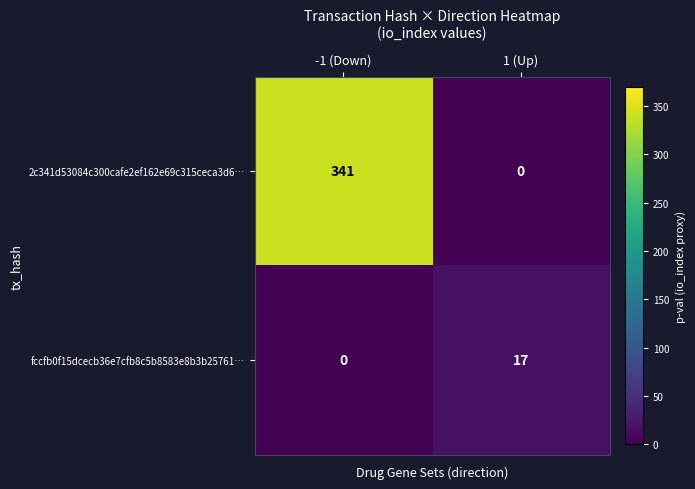

Is it true that 2c341d53084c300cafe2ef162e69c315ceca3d6… equals 119 at 1 (Up)?

False